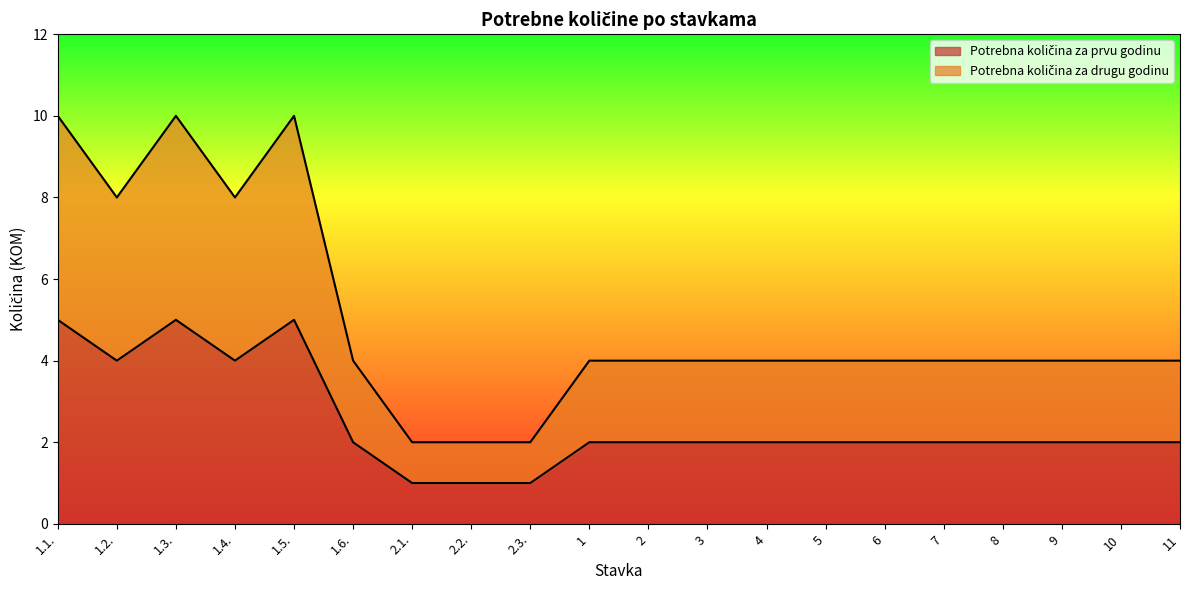

Does the chart display data point markers on the line(s)?

No